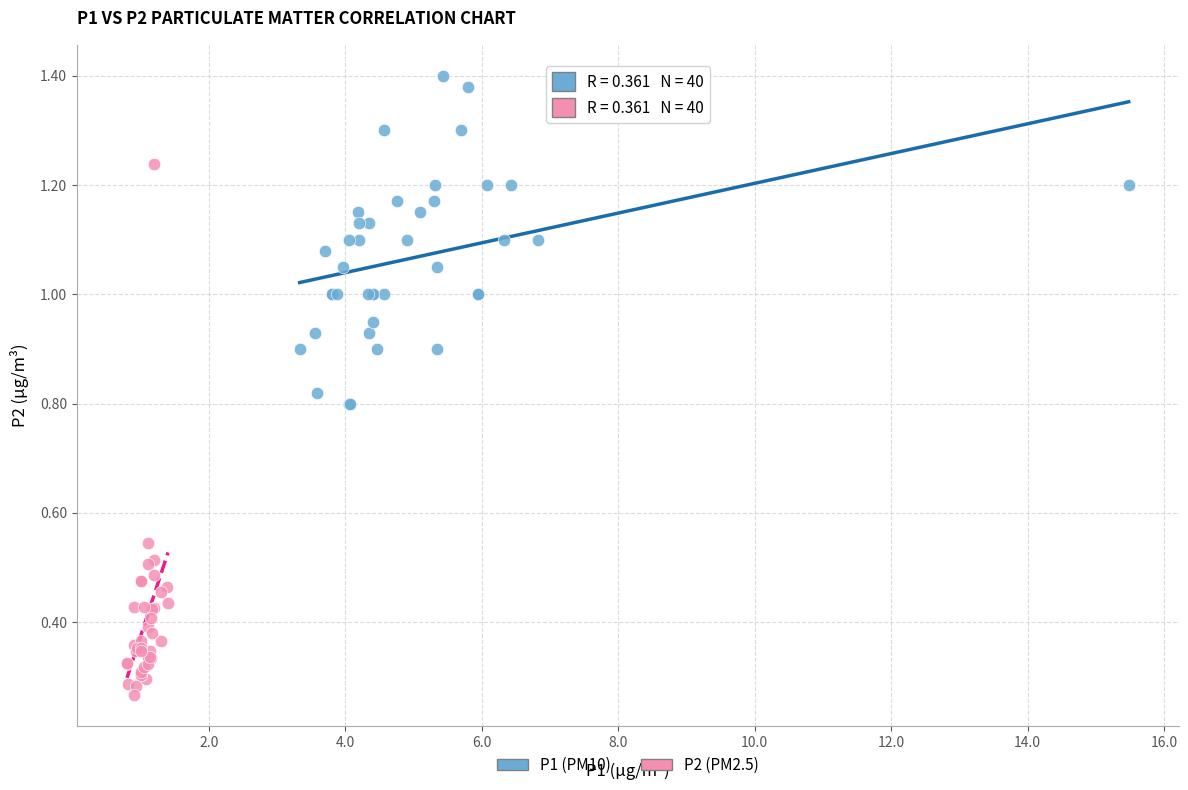

Which series contains the highest Y value?

P1 (PM10)